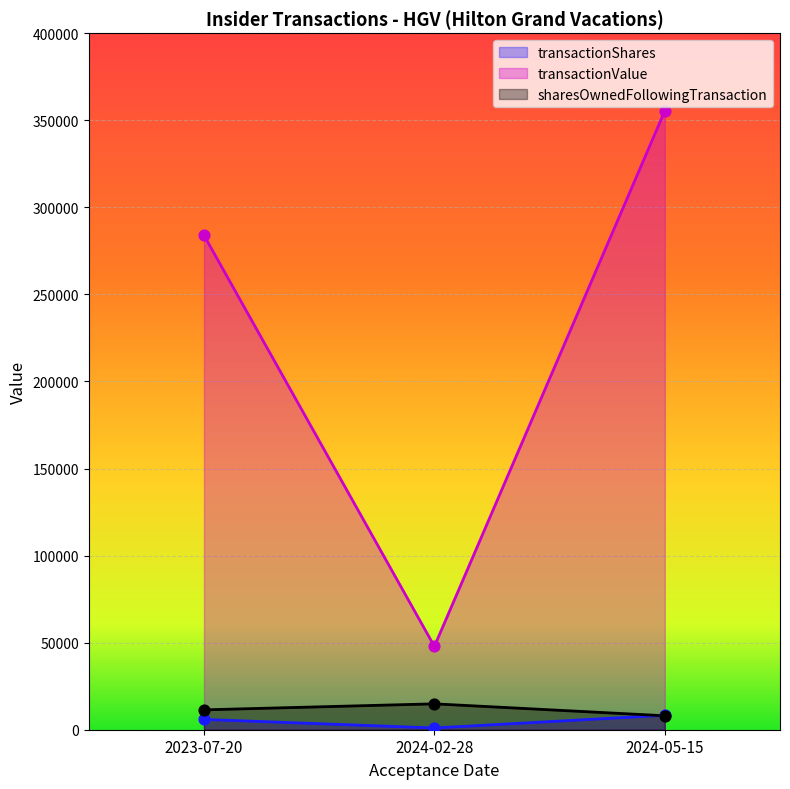

Which series contains the lowest Y value?

transactionShares